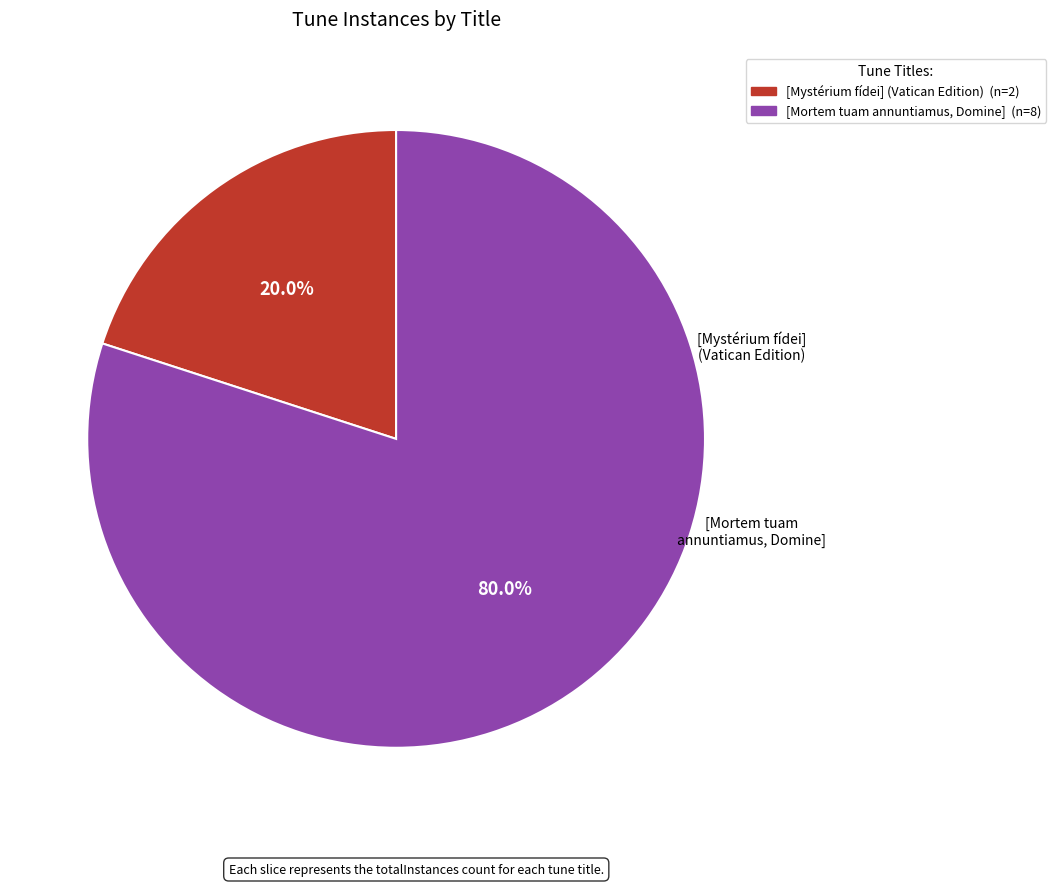

The [Mortem tuam annuntiamus, Domine] slice represents 93% of the pie. True or false?

False